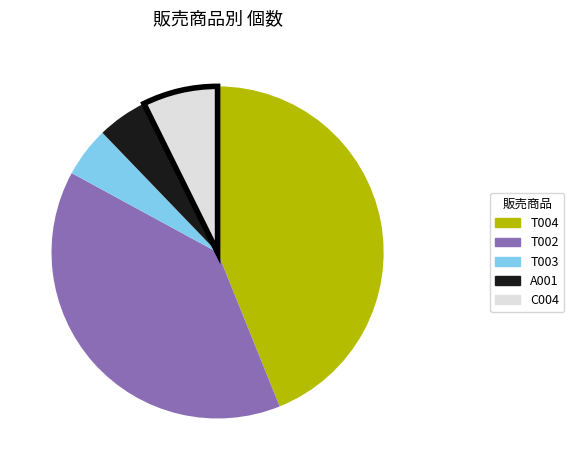

Is the sum of A001 and T004 greater than half?

No